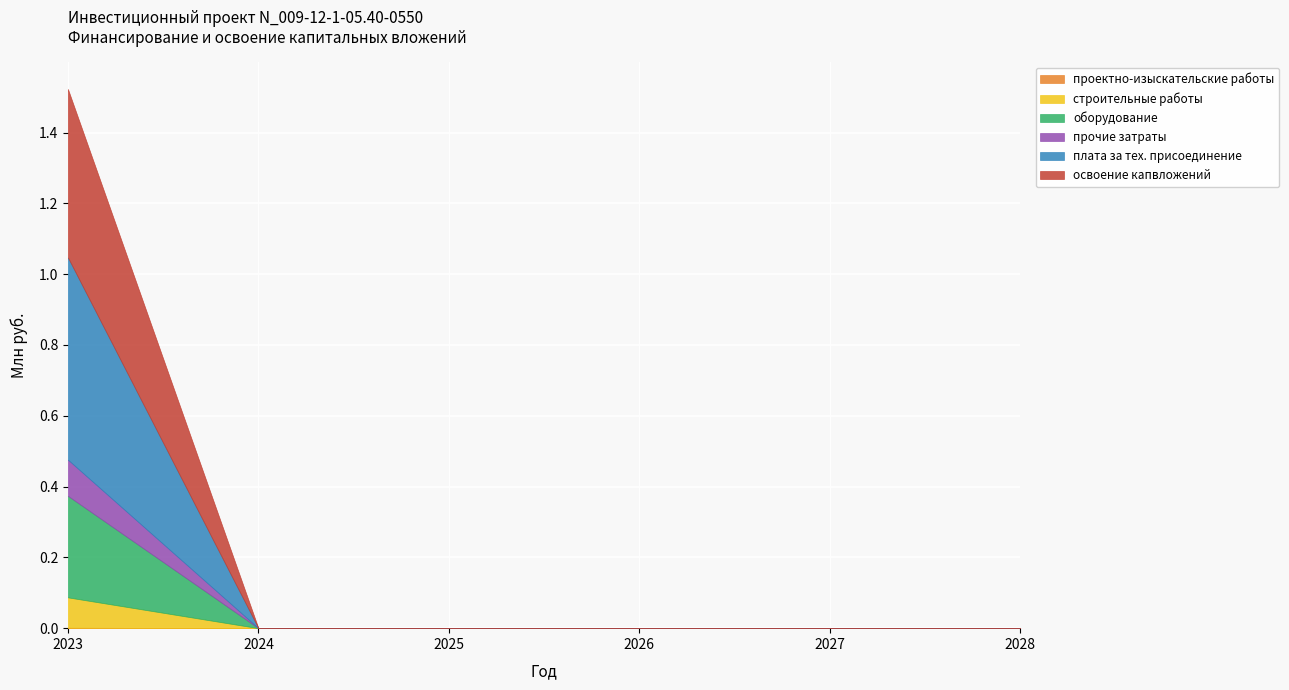

At which label is проектно-изыскательские работы closest to 0?

2024